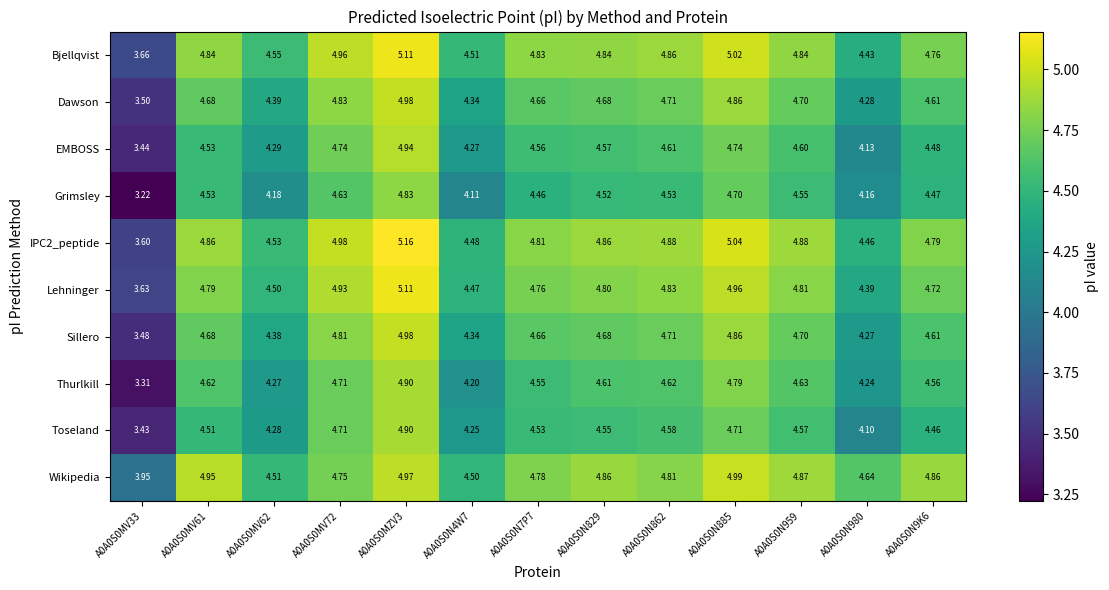

At how many categories does at least one series exceed 4?

12